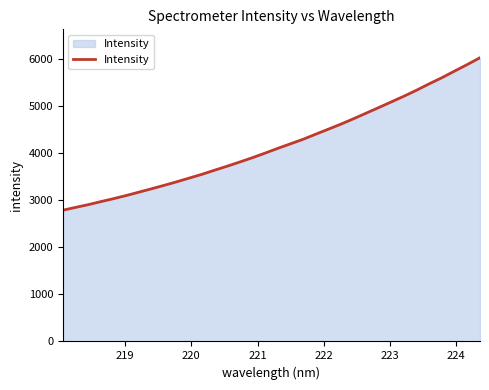

What is the minimum value shown in the chart?

2786.2